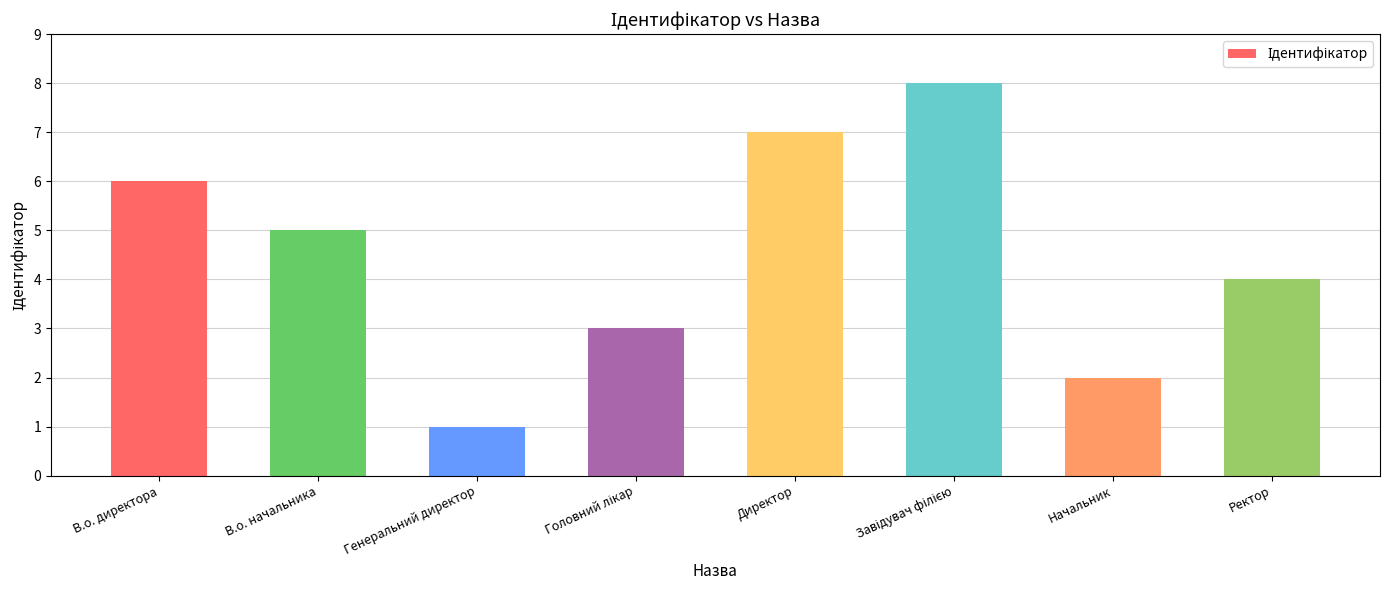

True or false: the data shows 3 at Начальник.

False